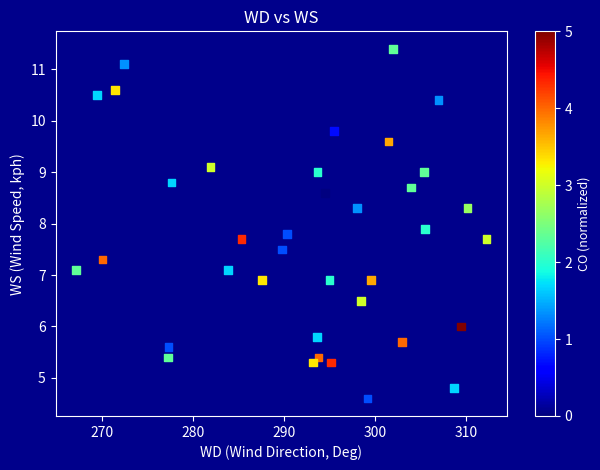

What is the range of Y values (max minus min)?

6.8